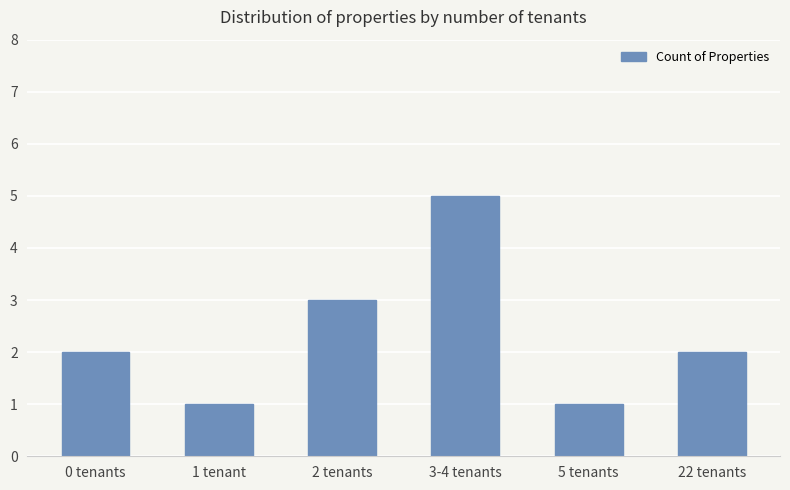

What is the average value?

2